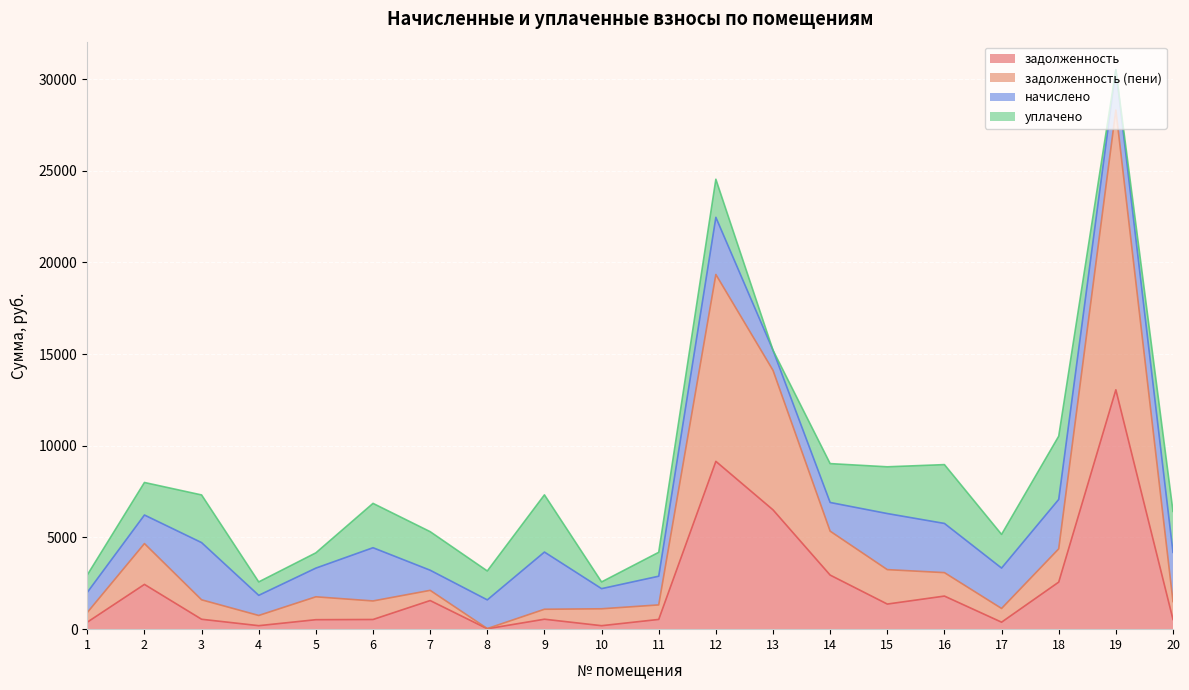

Is the value of задолженность at 9 greater than the value of задолженность (пени) at 3?

No